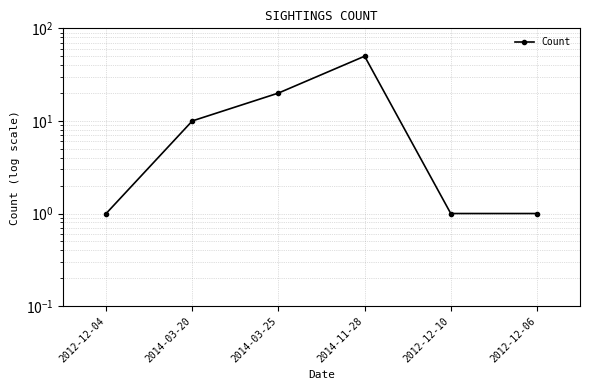

What position from the right is 2012-12-10?

2